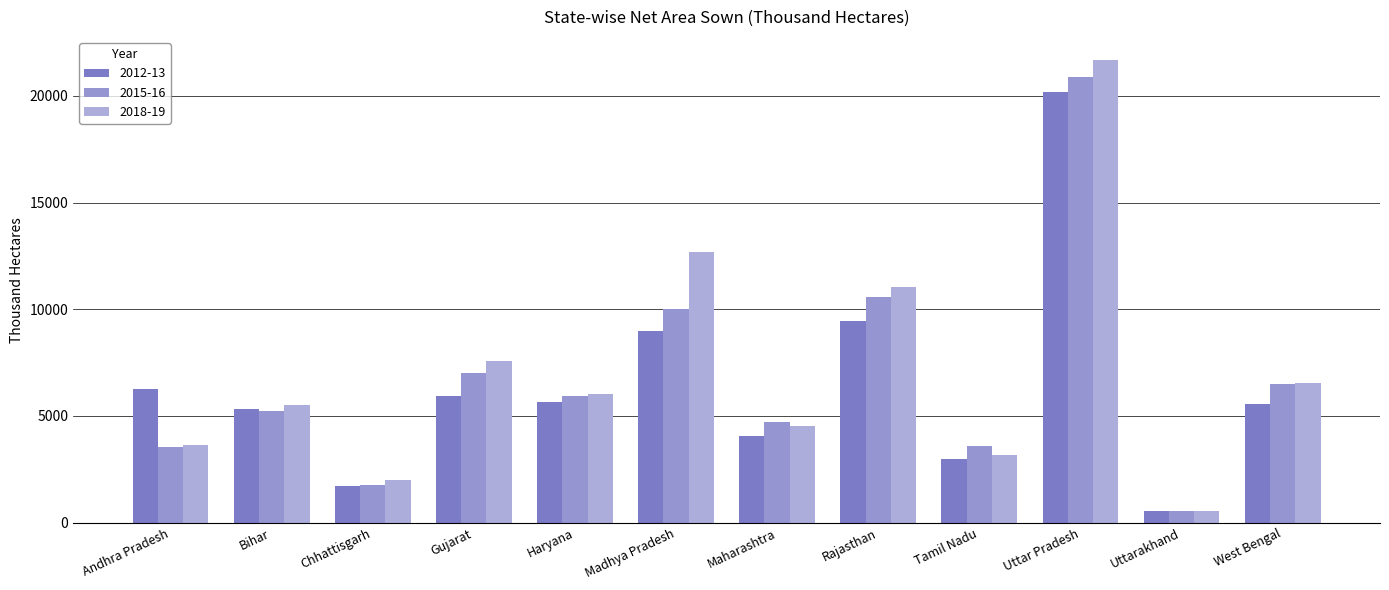

How many bars are there in each group?

3